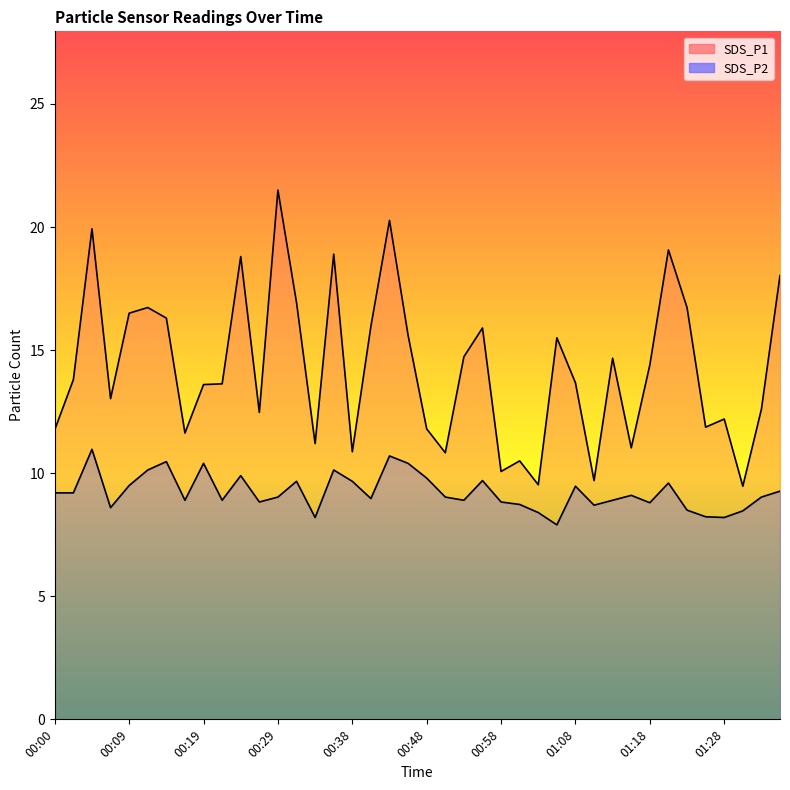

What position from the right is 01:35?

1